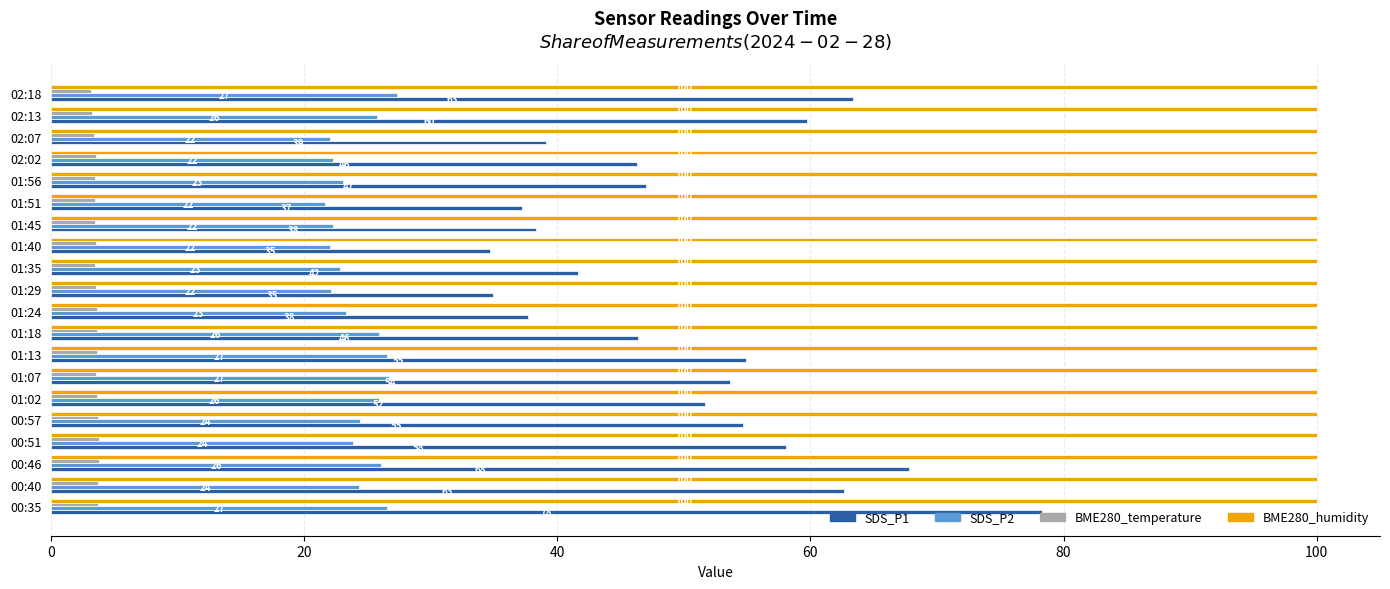

What is the sum of the BME280_humidity values at 00:46 and 02:18?

200.0